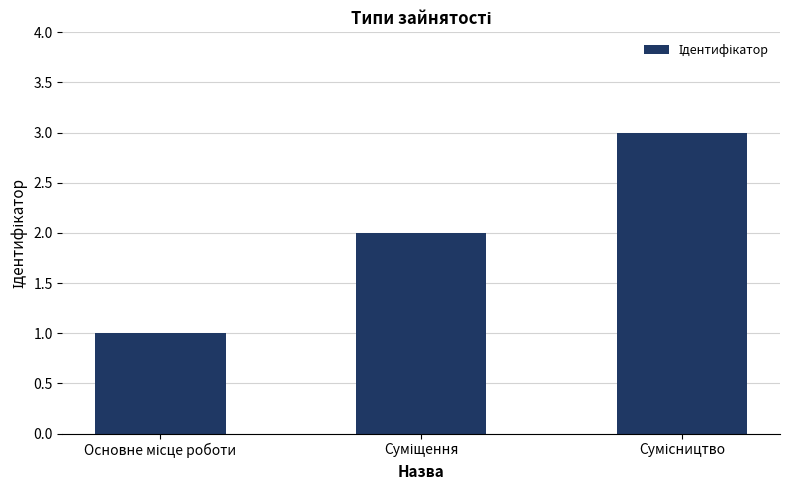

What is the sum of all values?

6